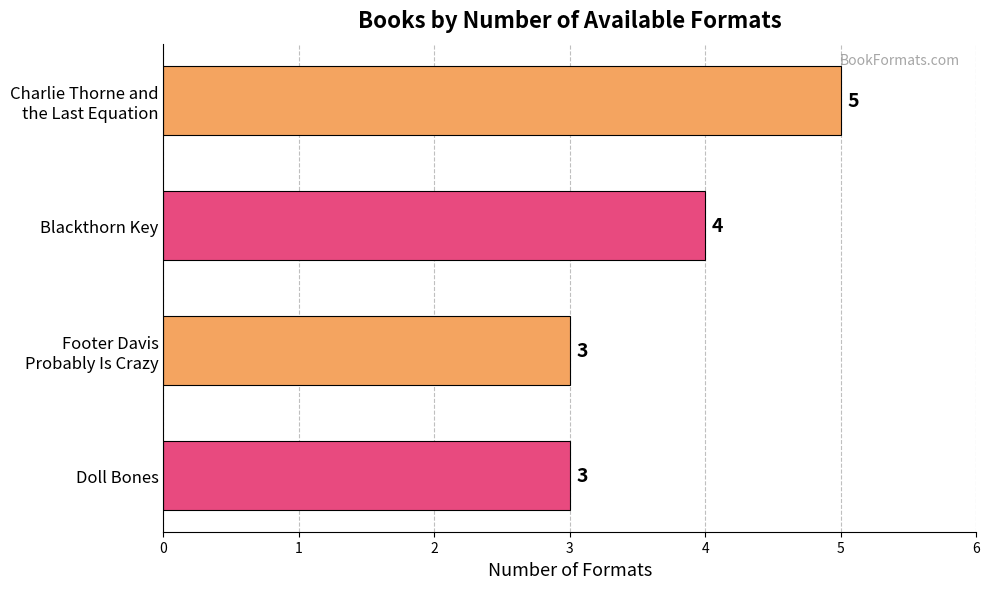

How many bars are there in total?

4